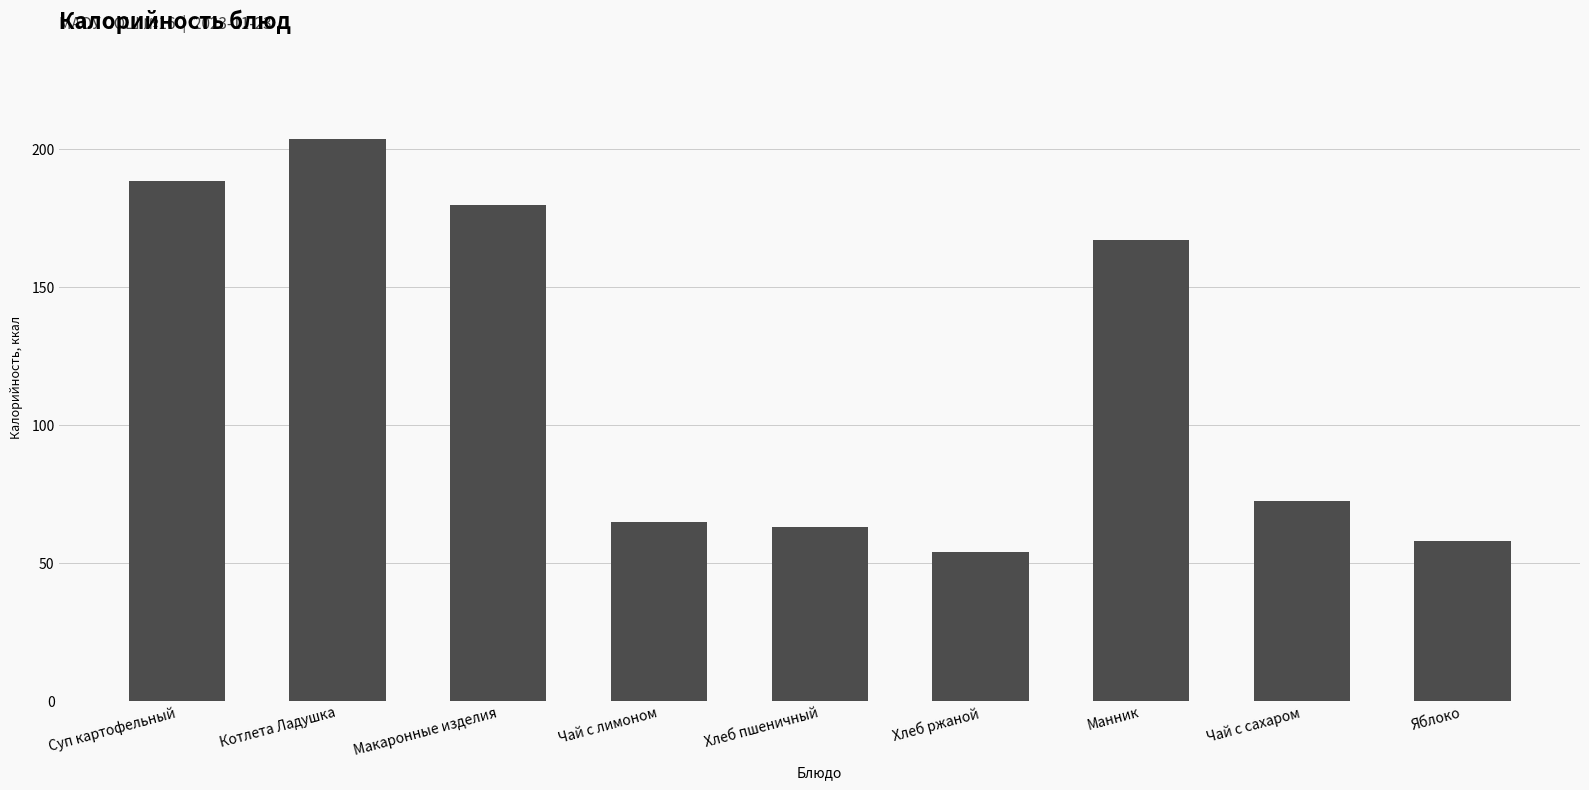

What is the value of the 7th bar from the left?

167.2